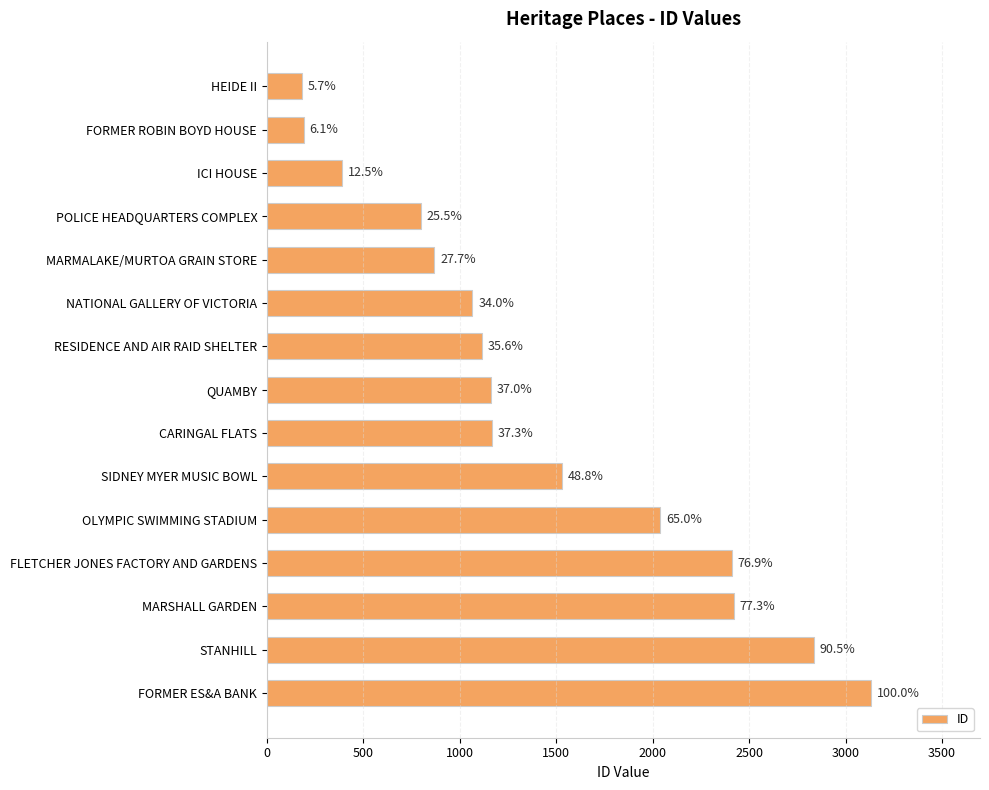

How many bars are there in total?

15